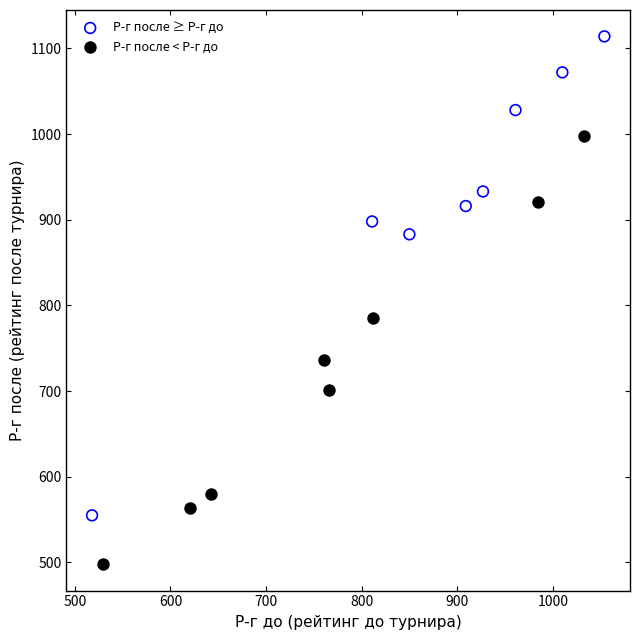

Which series reaches the maximum Y coordinate?

Р-г после ≥ Р-г до